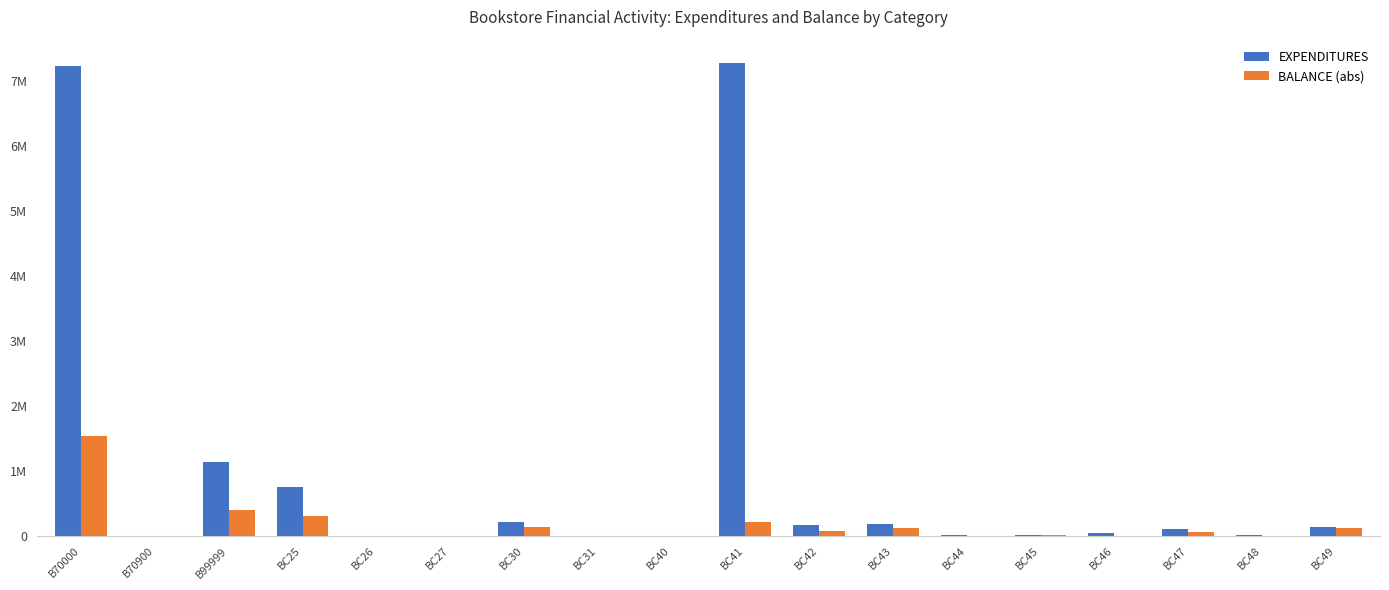

What are all the series names shown in the legend?

EXPENDITURES, BALANCE (abs)